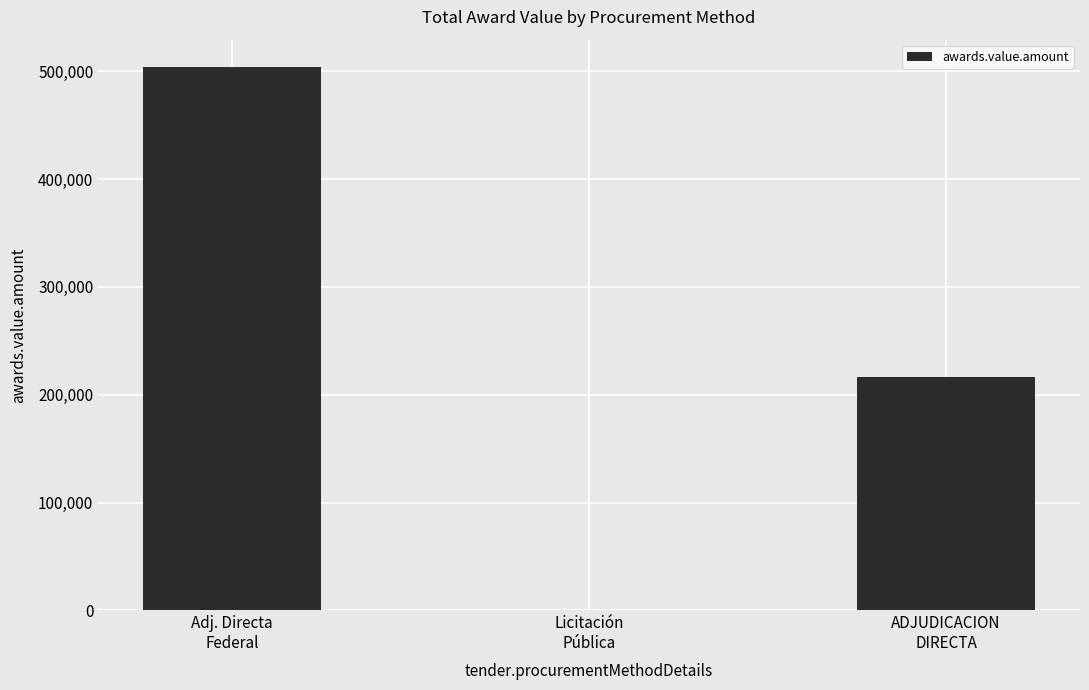

Reading left to right, transcribe all the data shown in this chart.

Adj. Directa
Federal=504017.6	Licitación
Pública=19.4	ADJUDICACION
DIRECTA=216804.0